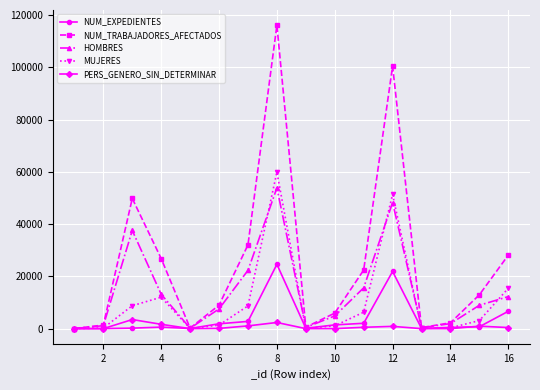

Which series has the largest total across all categories?

NUM_TRABAJADORES_AFECTADOS